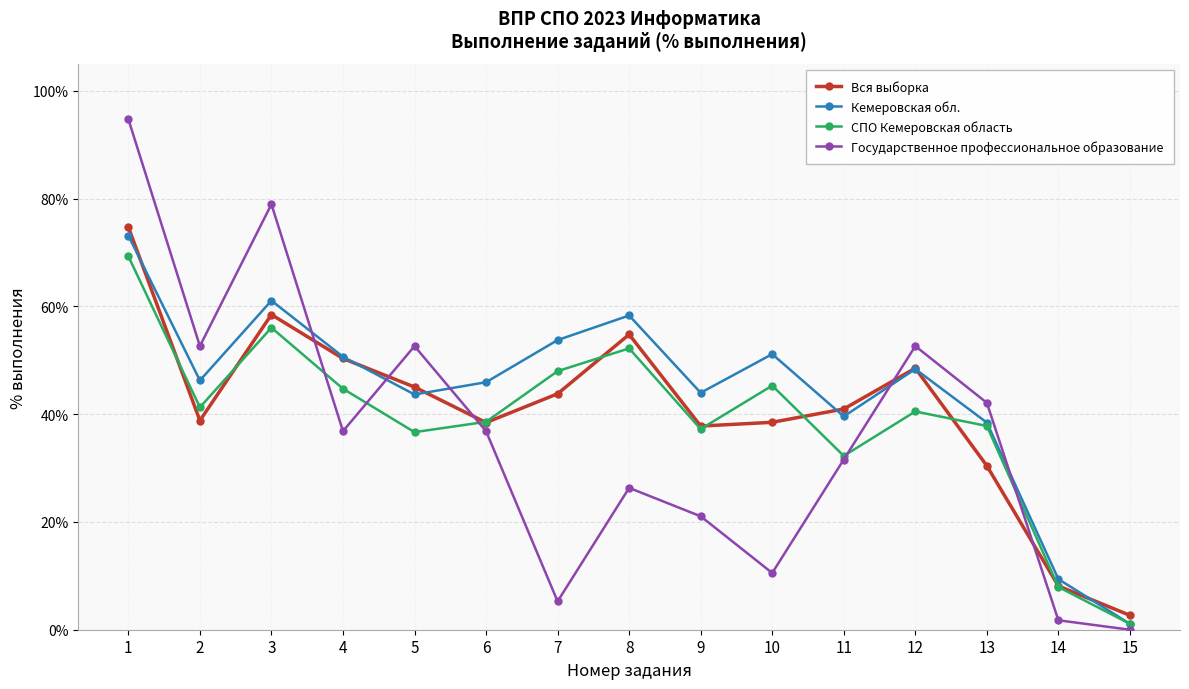

What are all the series names shown in the legend?

Вся выборка, Кемеровская обл., СПО Кемеровская область, Государственное профессиональное образование